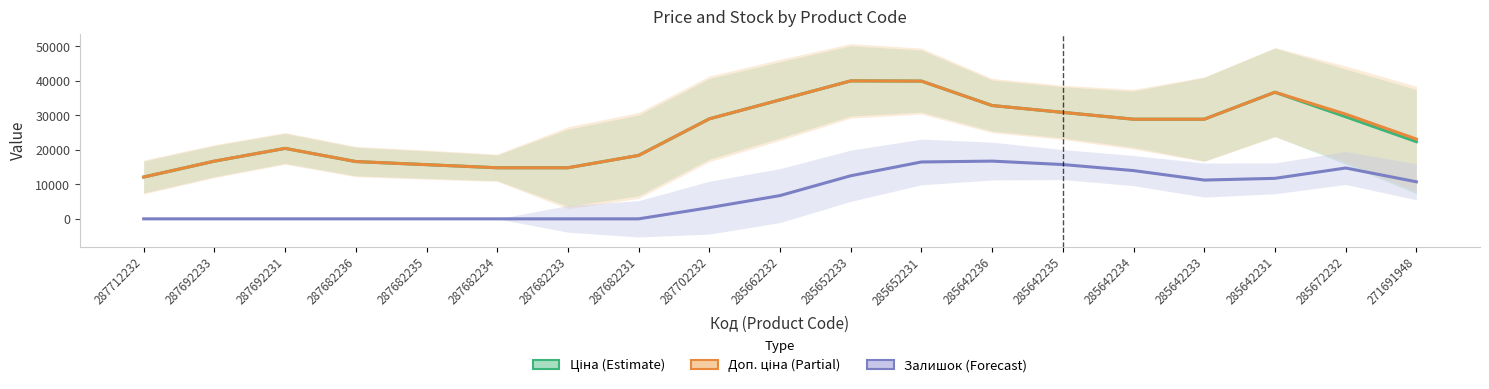

What is the difference between the maximum and minimum values in the Доп. ціна (Partial) series?

27892.5